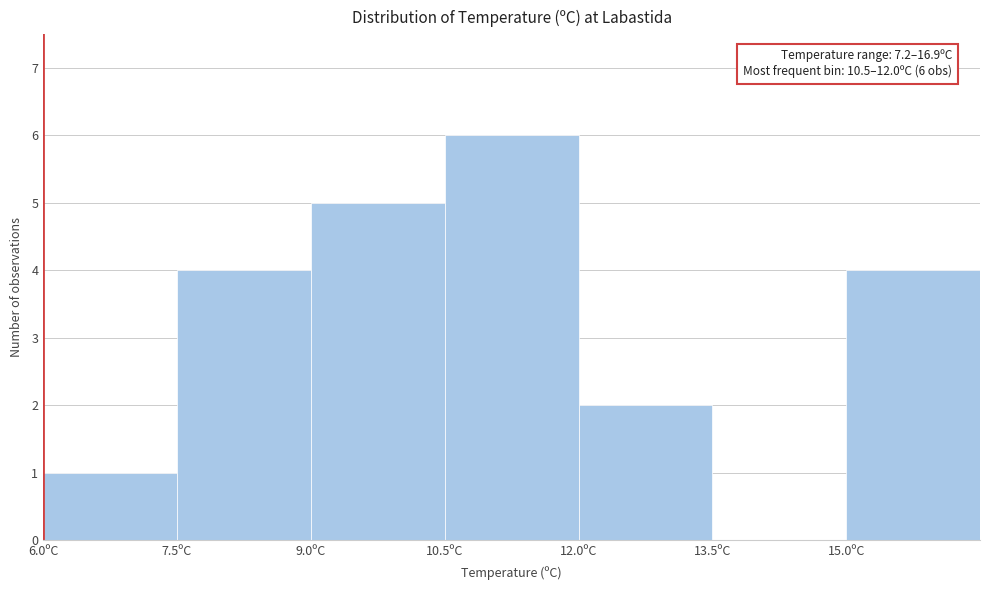

Which range on the x-axis has the tallest bar?

10.5 to 12.0